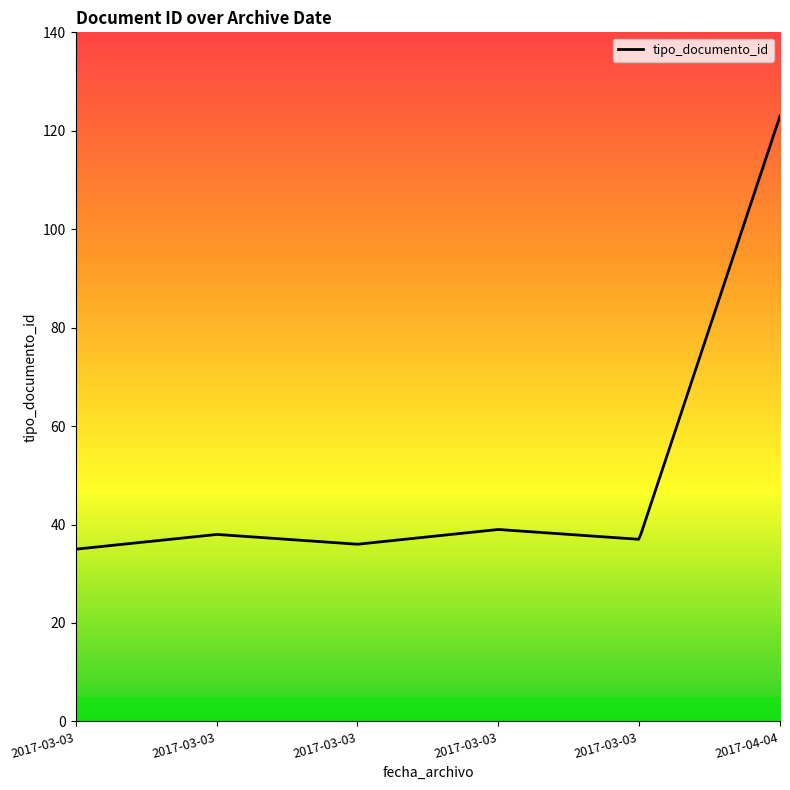

Rank the categories by value from lowest to highest.

2017-03-03, 2017-03-03, 2017-03-03, 2017-03-03, 2017-03-03, 2017-04-04